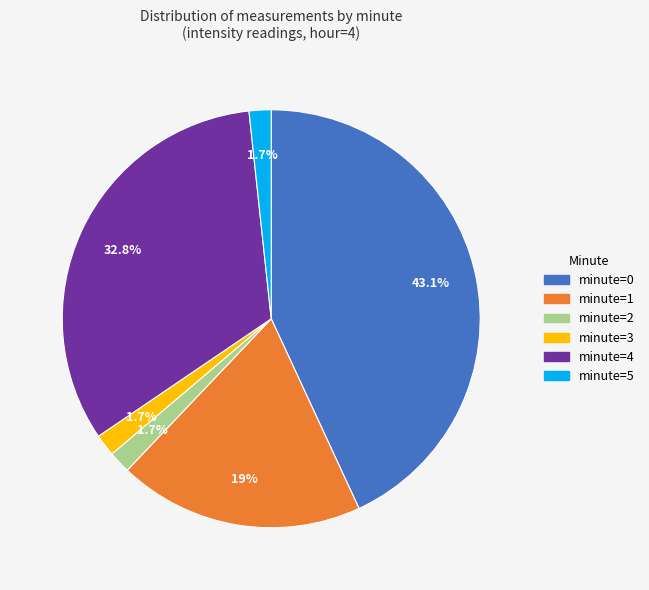

Is there any slice that represents more than half of the pie?

No